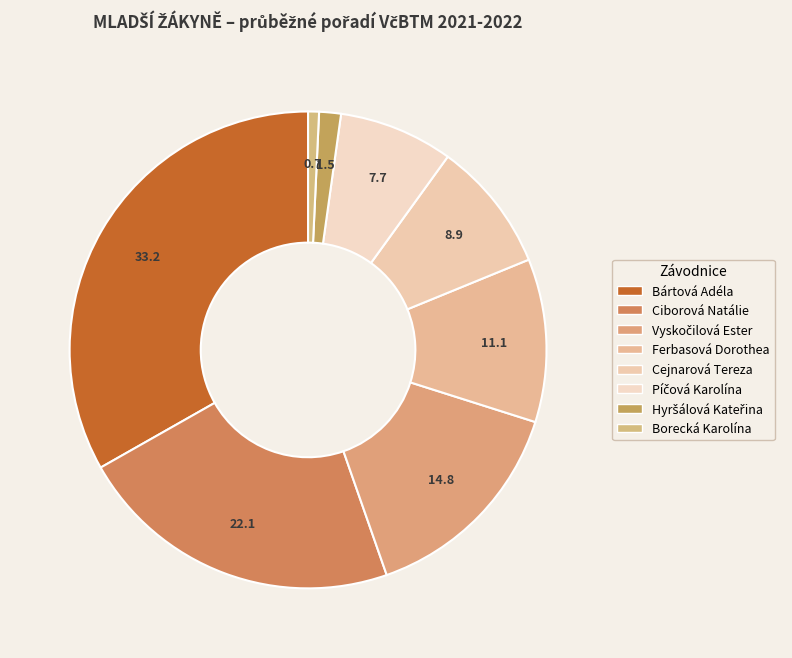

How many slices are in this pie chart?

8